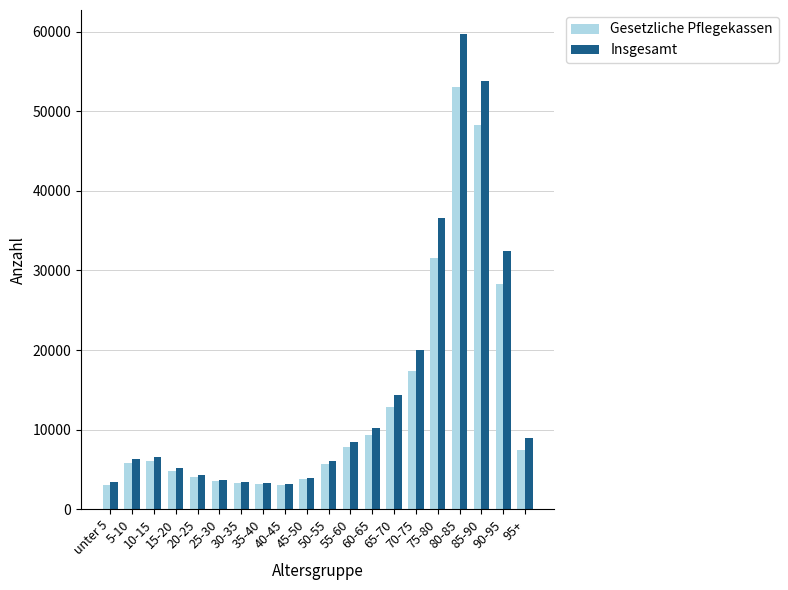

Which label corresponds to the largest value in the chart?

80-85